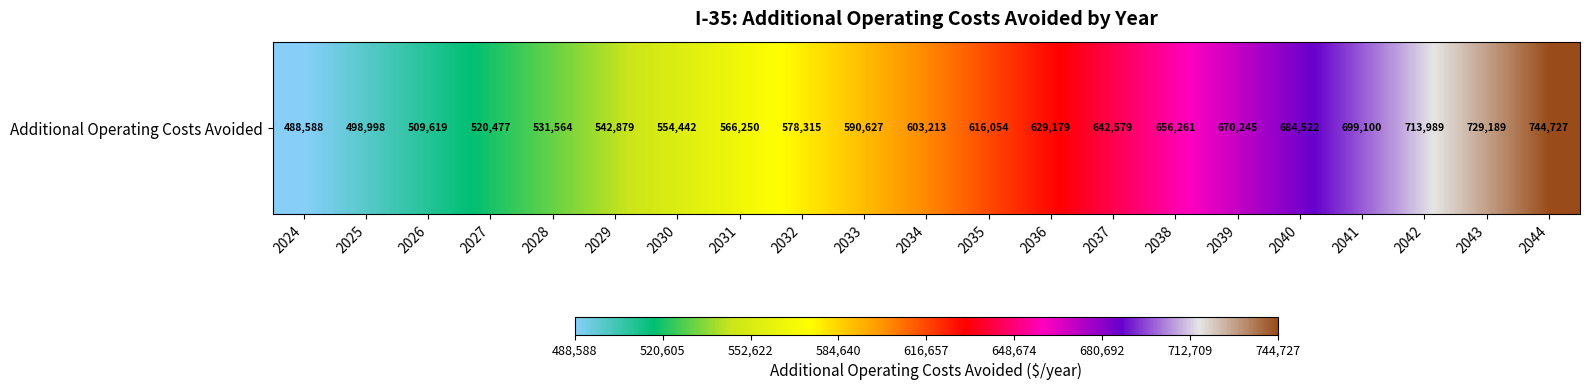

Reading left to right, what are all the values shown in this chart?

2024=488588	2025=498998	2026=509619	2027=520477	2028=531564	2029=542879	2030=554442	2031=566250	2032=578315	2033=590627	2034=603213	2035=616054	2036=629179	2037=642579	2038=656261	2039=670245	2040=684522	2041=699100	2042=713989	2043=729189	2044=744727